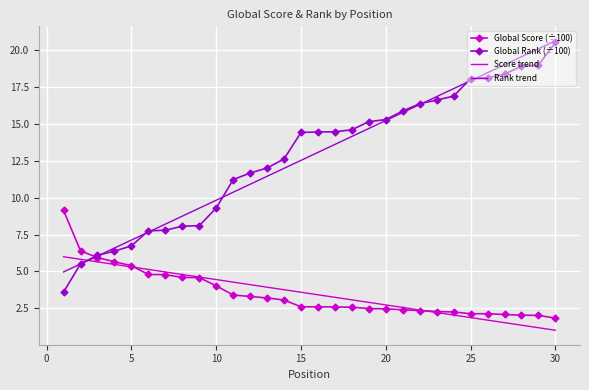

What is the greatest value displayed?

20.6